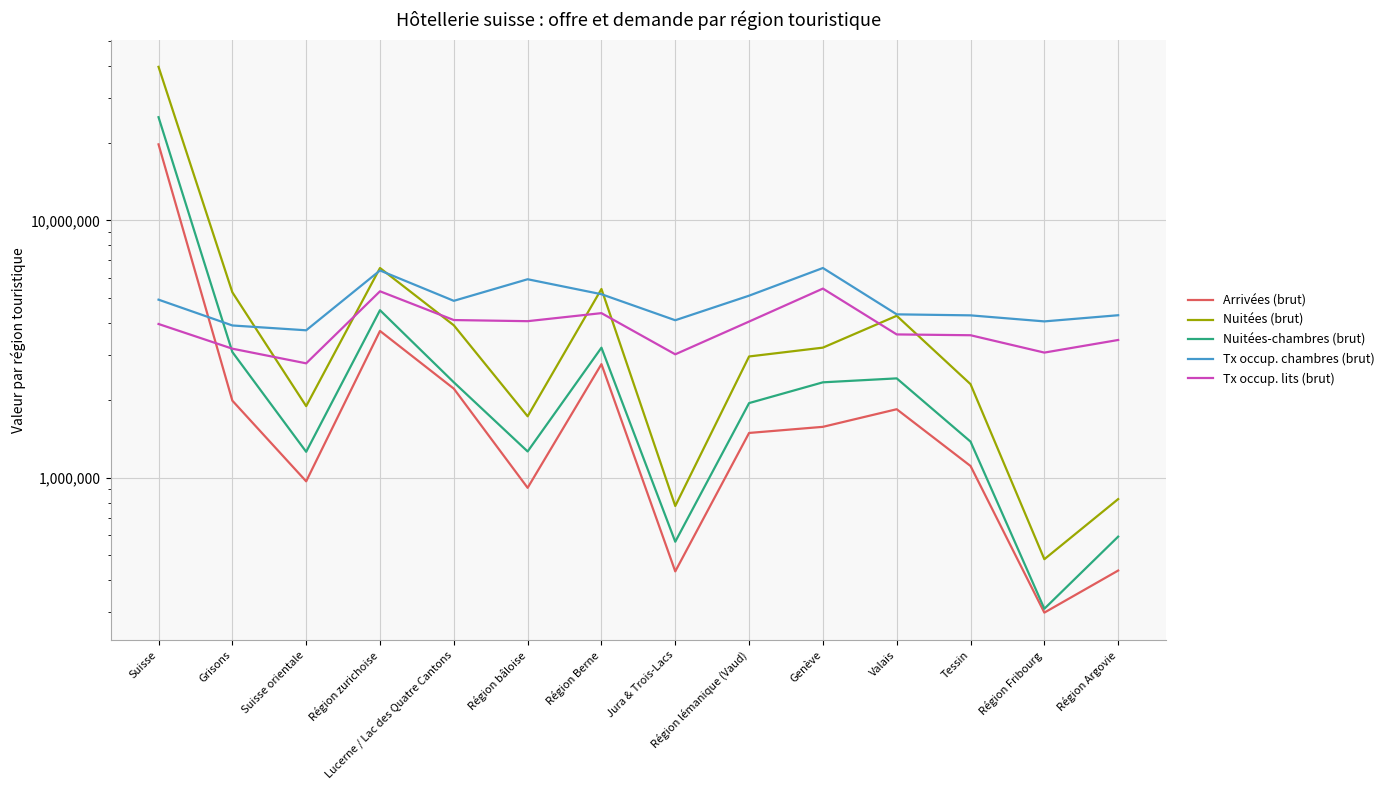

Reading left to right, transcribe all the data shown in this chart.

Arrivées (brut): 19764557.0	1992554.0	967720.0	3718581.0	2218799.0	913079.0	2763390.0	432157.0	1492314.0	1576237.0	1845418.0	1110128.0	298771.0	435409.0
Nuitées (brut): 39562039.0	5256016.0	1897137.0	6534235.0	3912377.0	1732235.0	5414796.0	776074.0	2959356.0	3202974.0	4259950.0	2309518.0	481899.0	825472.0
Nuitées-chambres (brut): 25206518.0	3079710.0	1260618.0	4478152.0	2348291.0	1264351.0	3201601.0	563564.0	1949617.0	2347975.0	2432432.0	1381067.0	309281.0	589859.0
Tx occup. chambres (brut): 4921000.0	3906000.0	3741000.0	6391000.0	4870000.0	5908000.0	5167000.0	4093000.0	5100000.0	6534000.0	4315000.0	4276000.0	4051000.0	4281000.0
Tx occup. lits (brut): 3958000.0	3173000.0	2783000.0	5304000.0	4100000.0	4059000.0	4362000.0	3017000.0	4045000.0	5434000.0	3605000.0	3579000.0	3064000.0	3430000.0